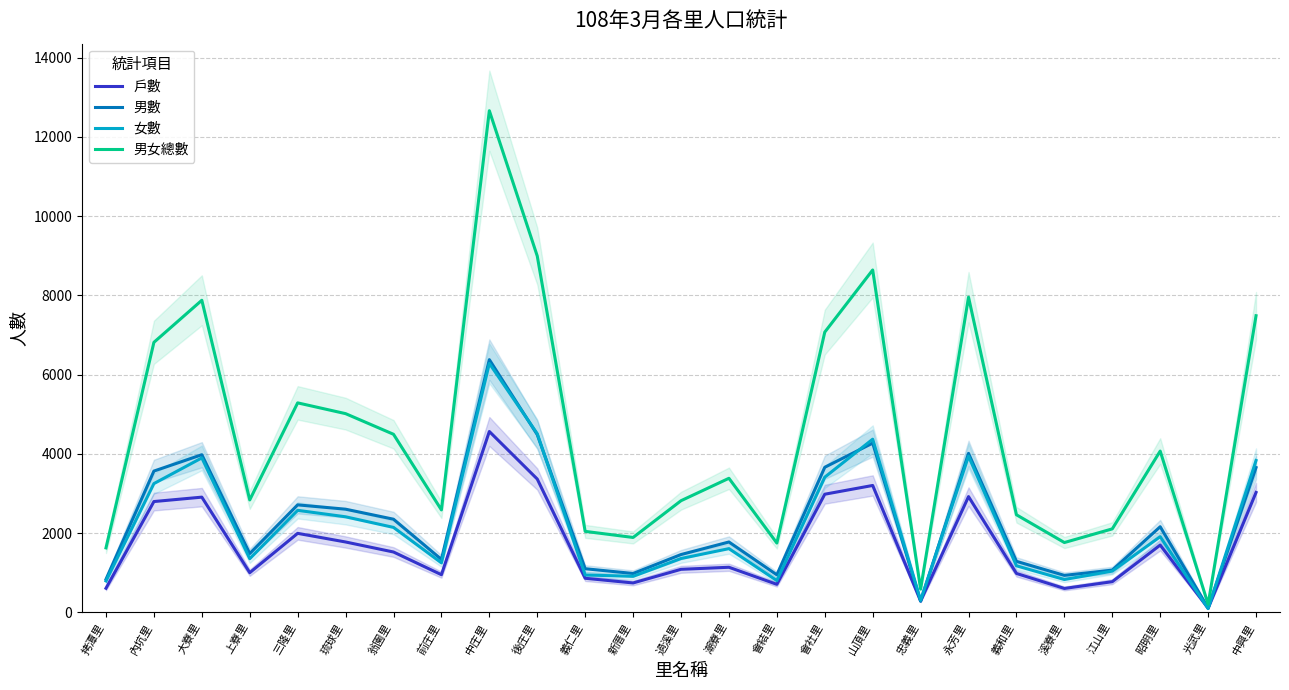

Read the 男數 value at 拷潭里, to the nearest 10.

830